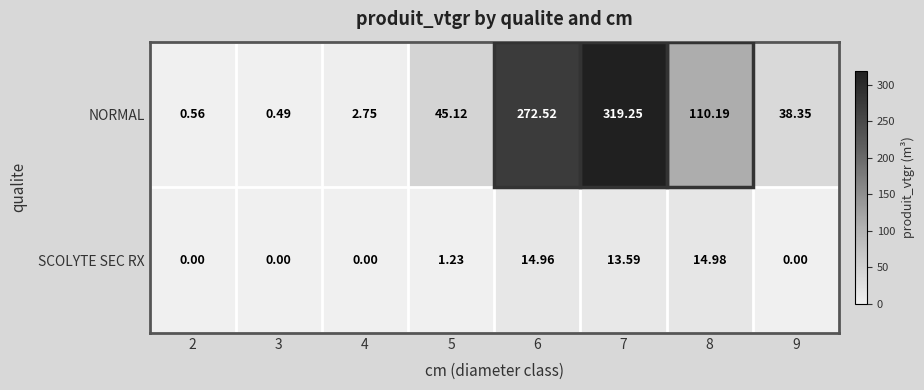

Rank the series by their average value, from lowest to highest.

SCOLYTE SEC RX, NORMAL